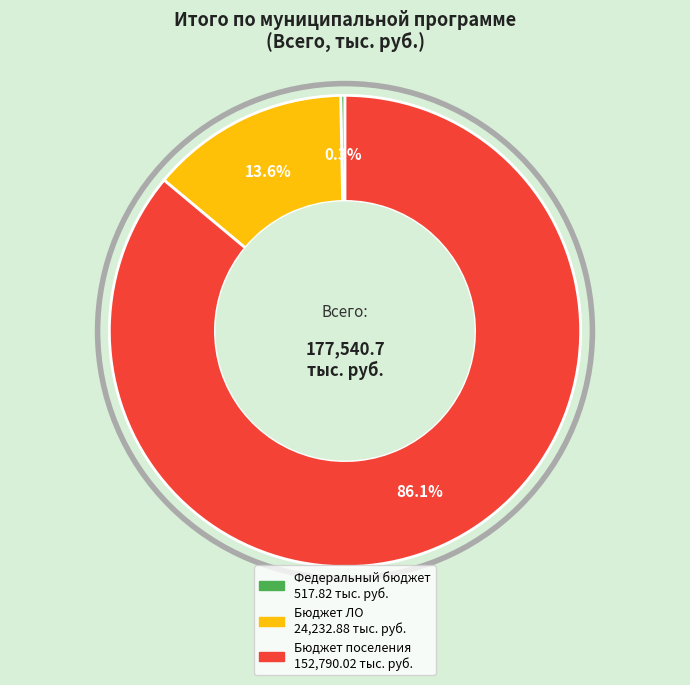

Rank the categories by value from highest to lowest.

Бюджет поселения, Бюджет ЛО, Федеральный бюджет